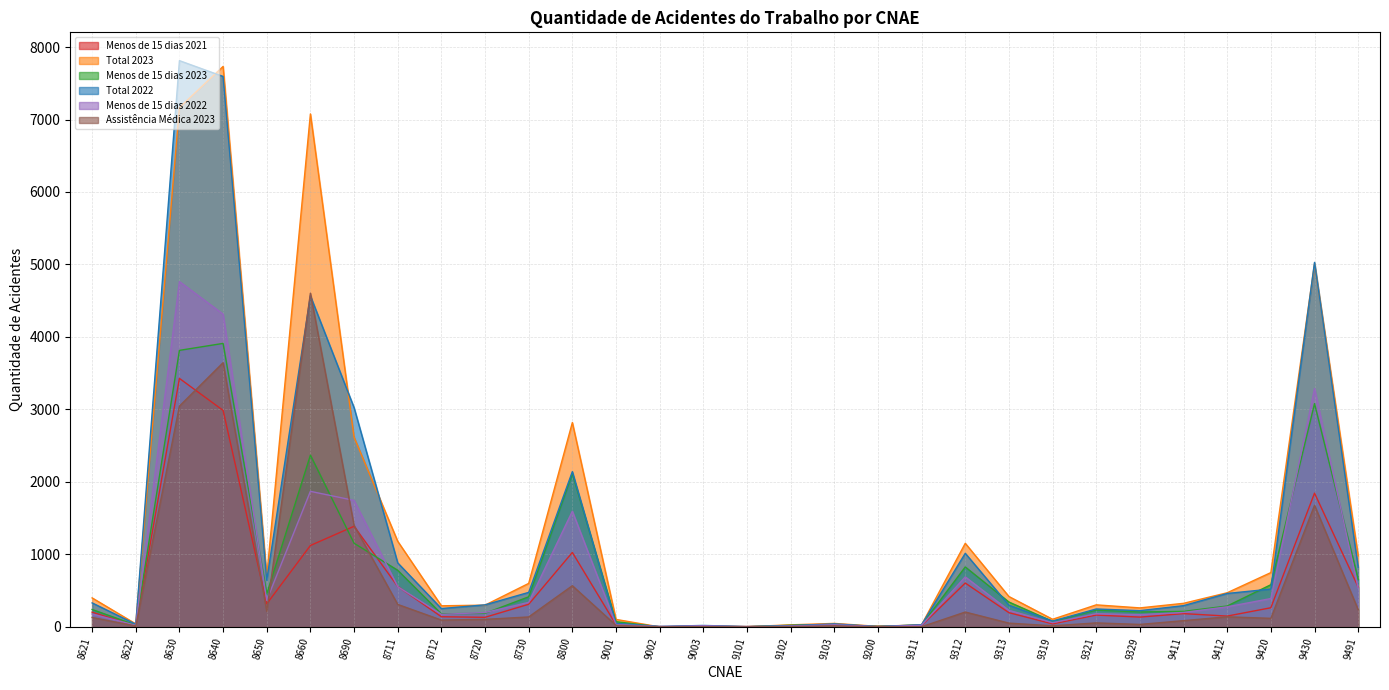

The Menos de 15 dias 2021 series shows 5 at 9002. True or false?

True